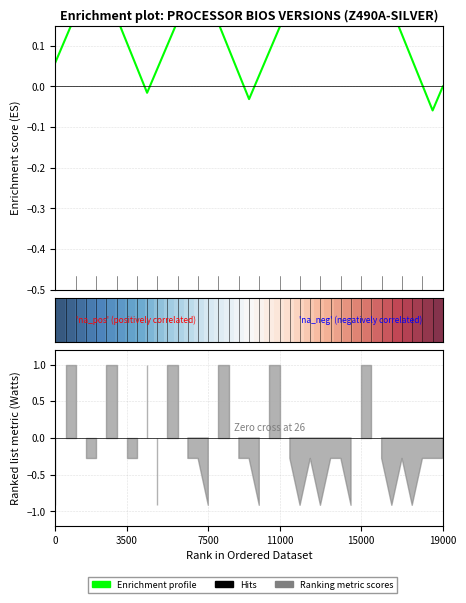

True or false: Enrichment profile has more than 1 interior local peaks.

True